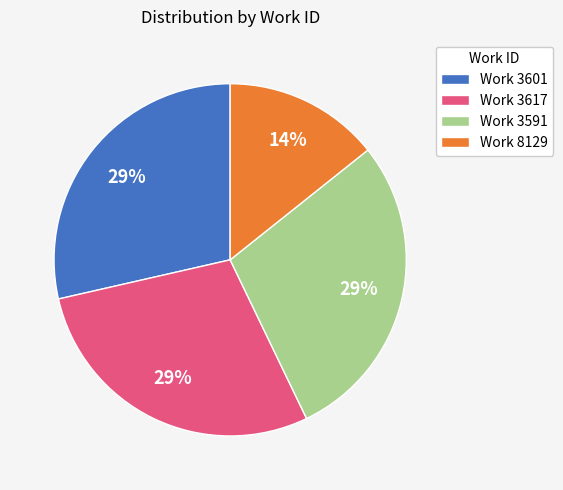

How many segments does this pie chart have?

4